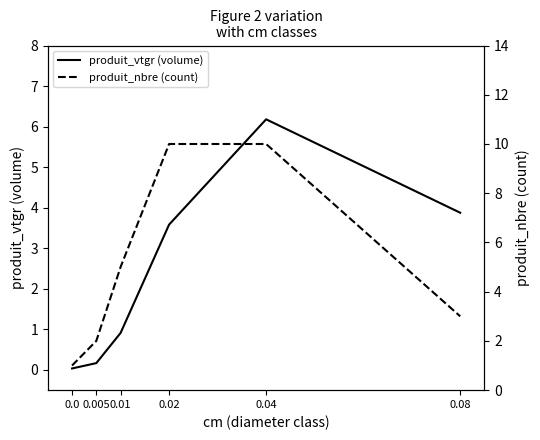

Where is produit_vtgr (volume) nearest to the value 3?

0.02